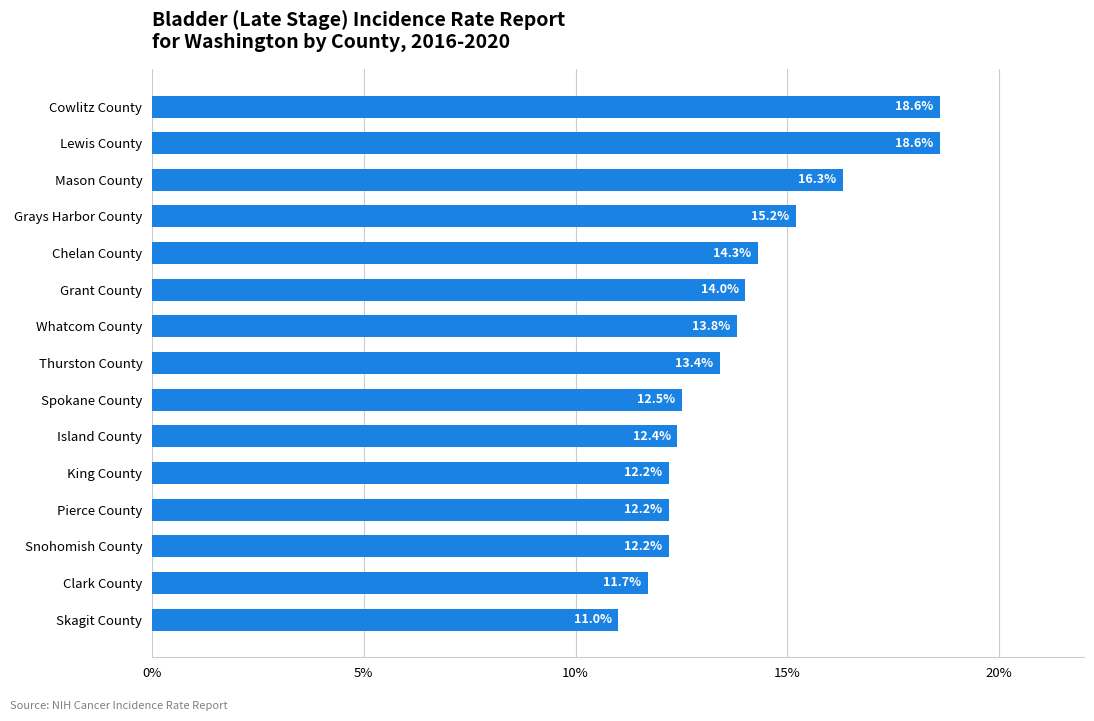

What is the difference between the values at Spokane County and Chelan County?

1.8